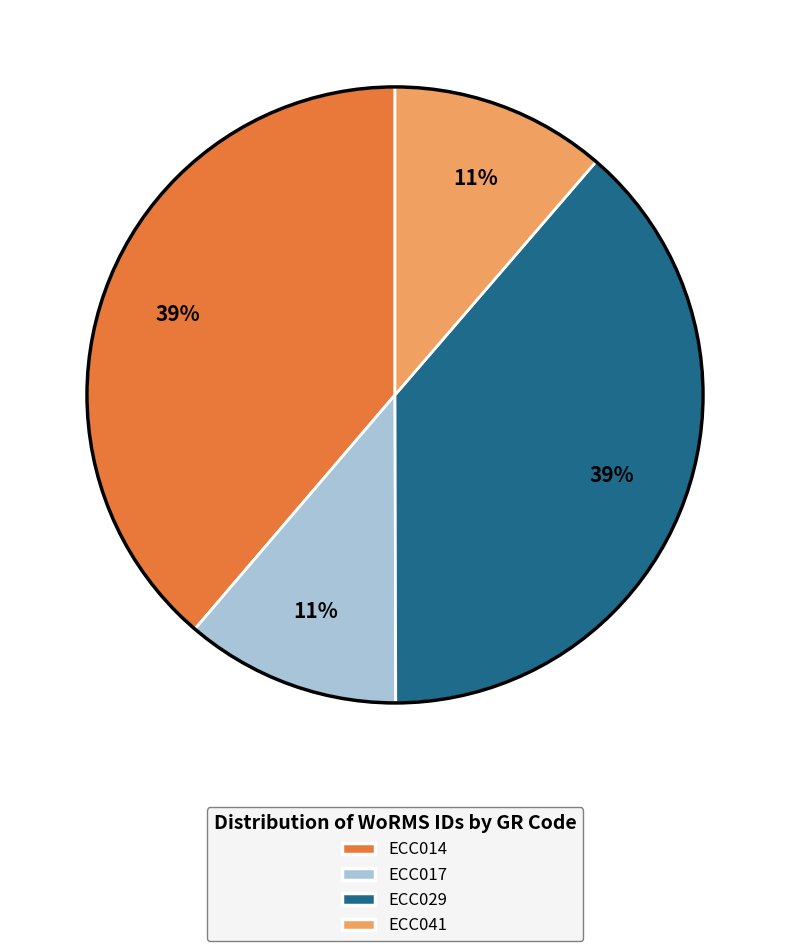

The ECC029 slice represents 39% of the pie. True or false?

True